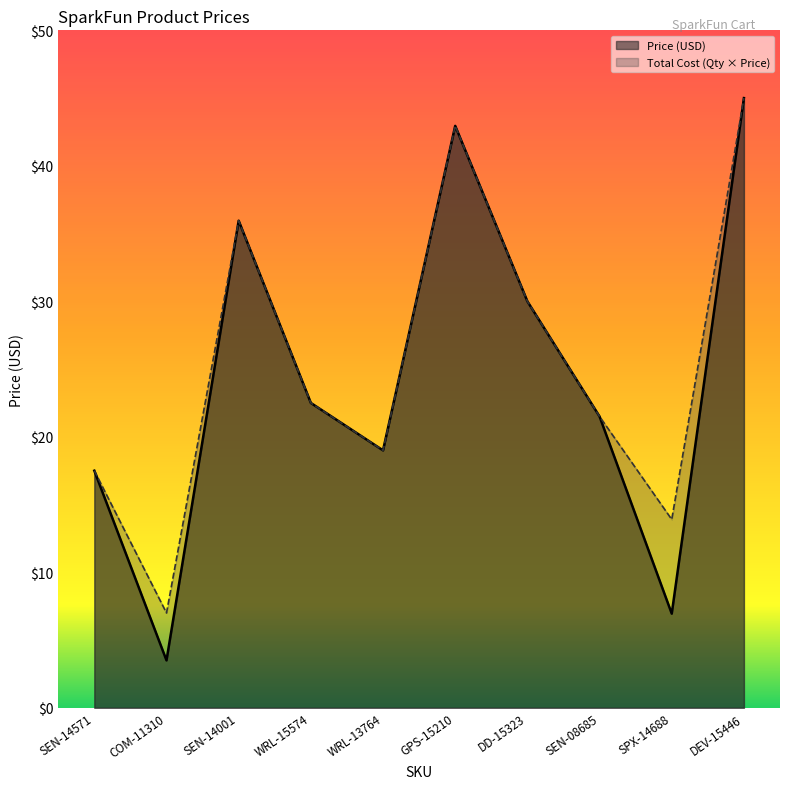

At how many categories does at least one series exceed 16?

8